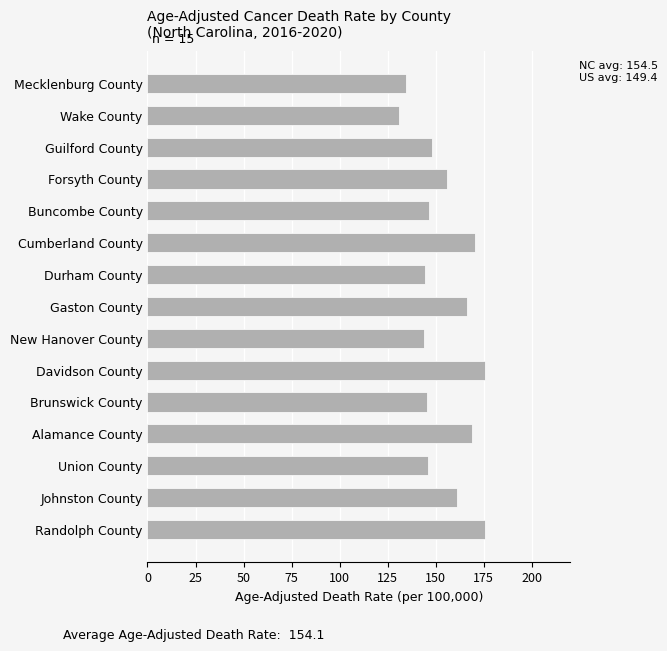

What value does the data have at Durham County?

144.2